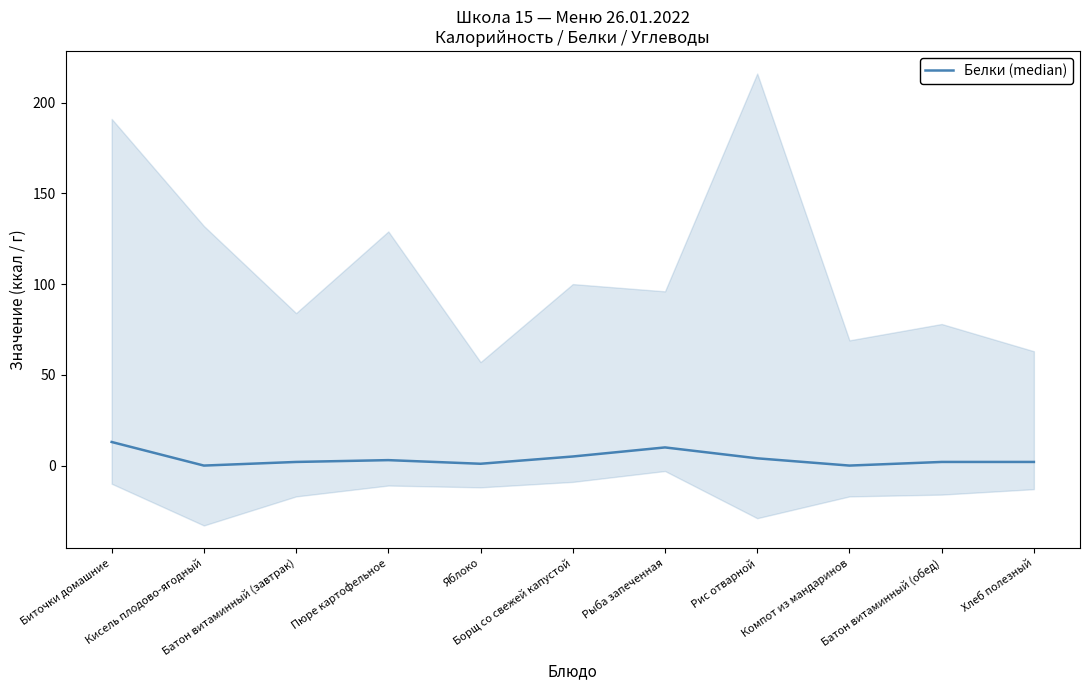

Rank the categories by value from lowest to highest.

Кисель плодово-ягодный, Компот из мандаринов, Яблоко, Батон витаминный (завтрак), Батон витаминный (обед), Хлеб полезный, Пюре картофельное, Рис отварной, Борщ со свежей капустой, Рыба запеченная, Биточки домашние